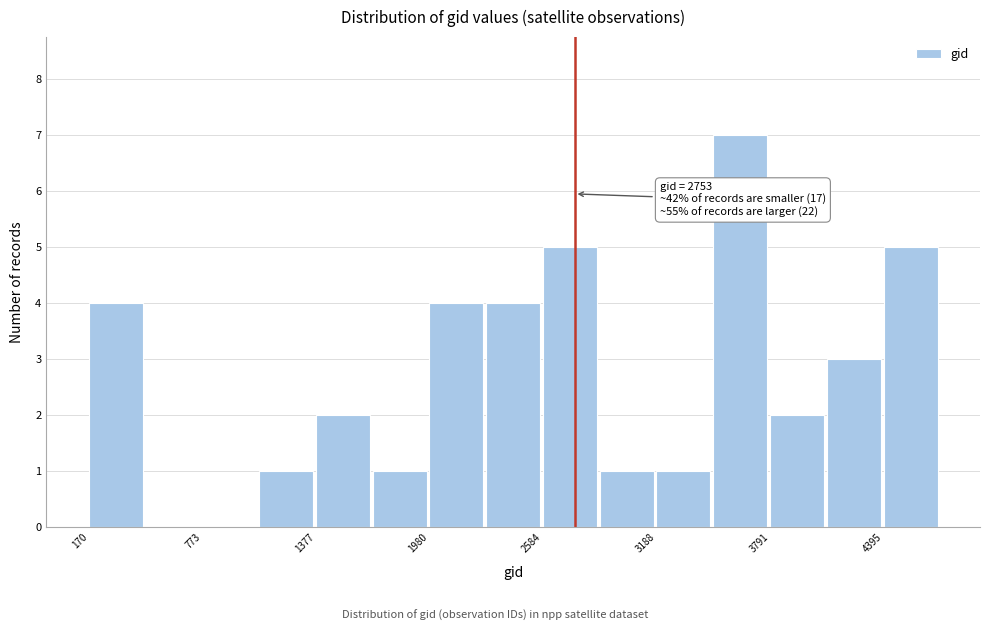

Around what value on the x-axis is the tallest bar? Give the approximate position of its centre, as read against the axis.

3600